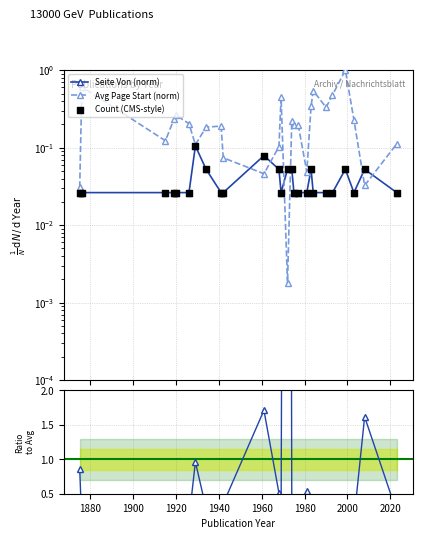

At how many categories does at least one series exceed 17?

1